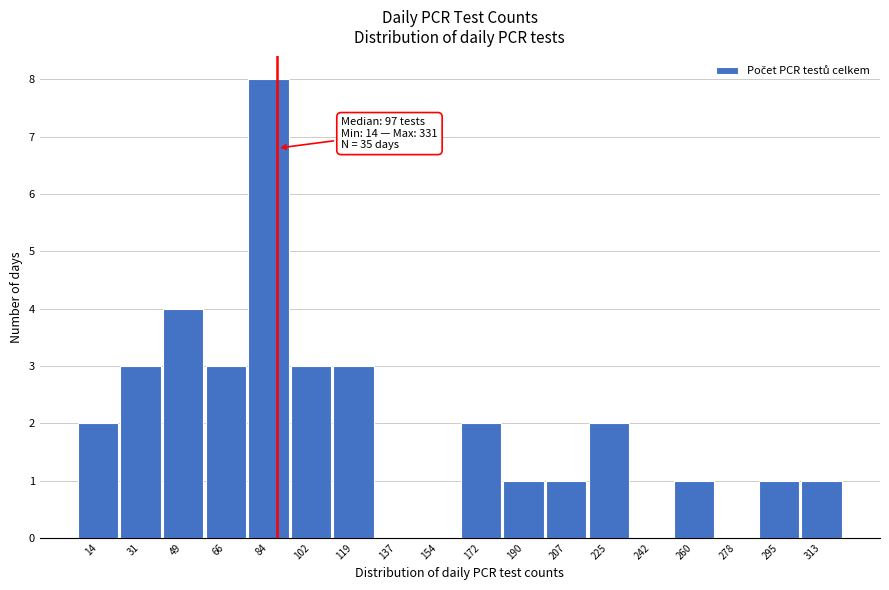

Reading left to right, list all the values displayed in this chart.

14=2	31=3	49=4	66=3	84=8	102=3	119=3	137=0	154=0	172=2	190=1	207=1	225=2	242=0	260=1	278=0	295=1	313=1